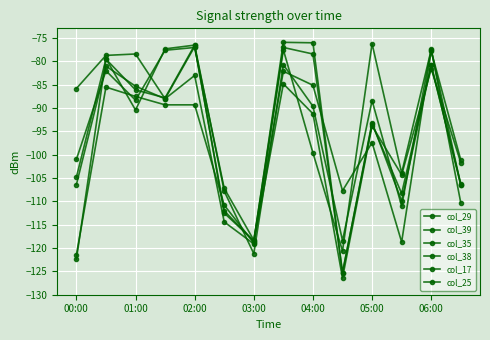

What is the smallest value displayed?

-126.4